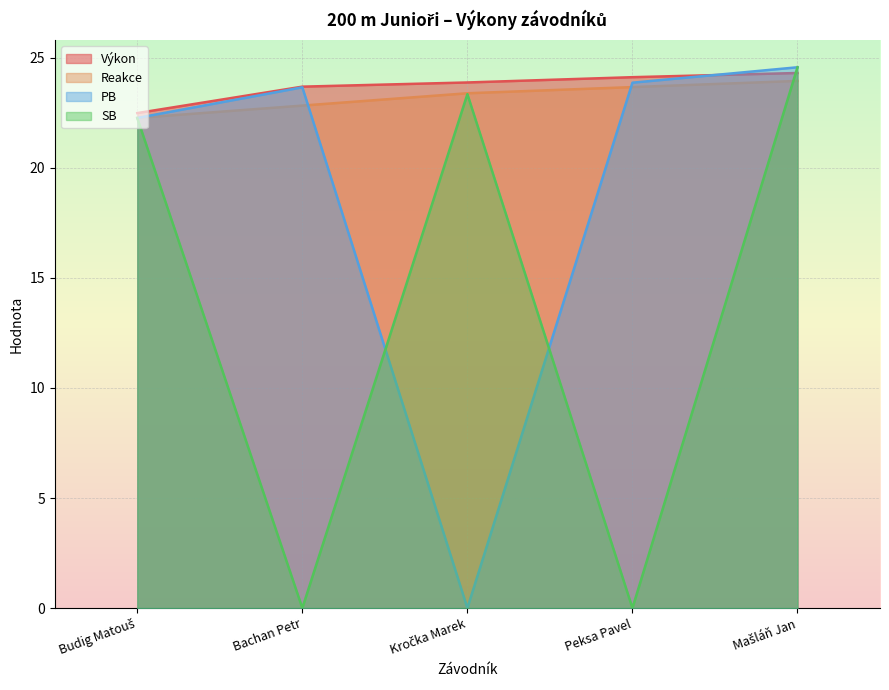

How many data points in PB are less than 23?

2